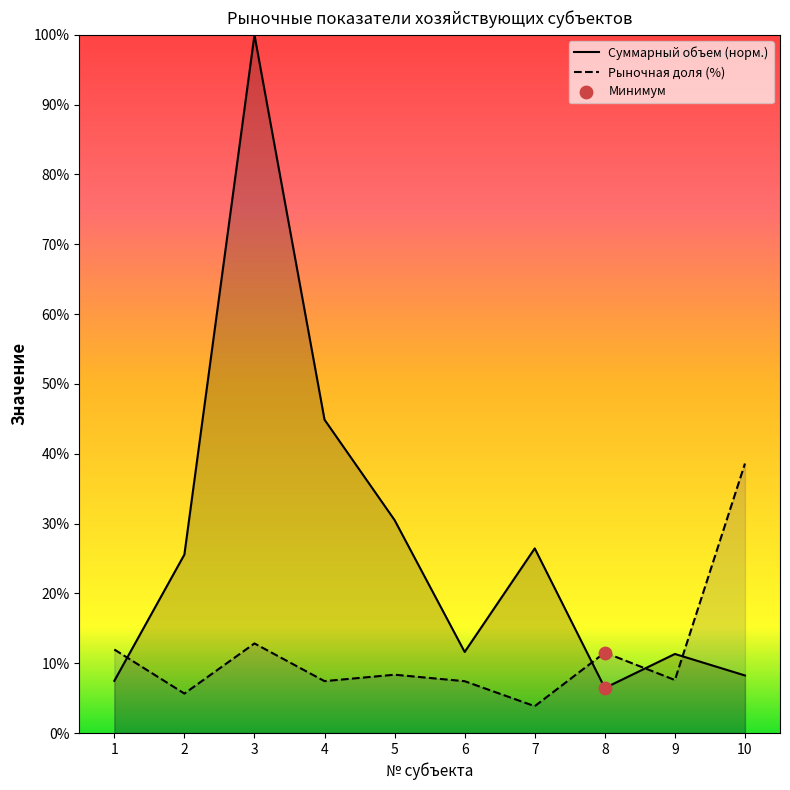

At how many categories does at least one series exceed 11?

10